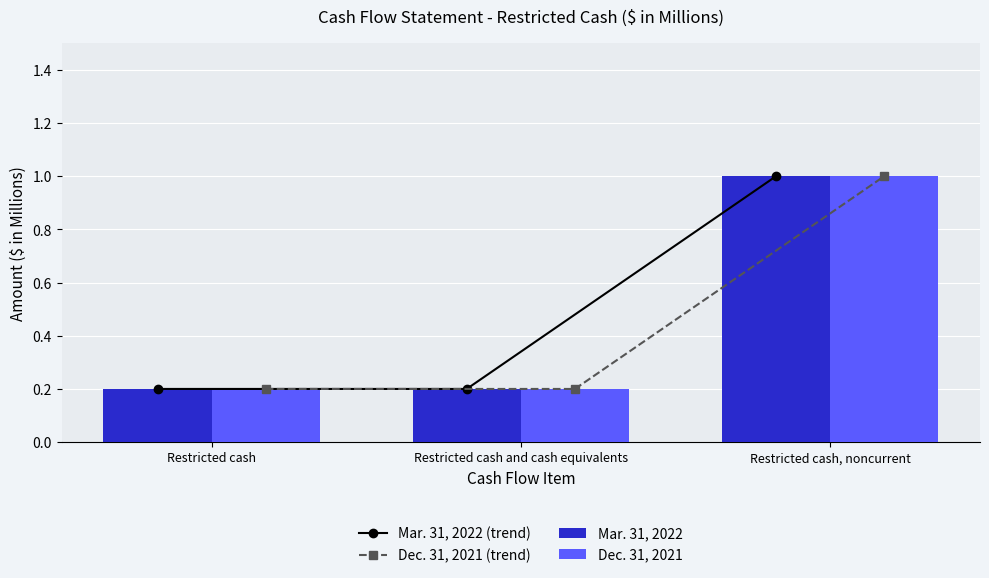

Reading left to right, what are all the values shown in this chart?

Mar. 31, 2022 (trend): 0.2	0.2	1.0
Dec. 31, 2021 (trend): 0.2	0.2	1.0
Mar. 31, 2022: 0.2	0.2	1.0
Dec. 31, 2021: 0.2	0.2	1.0